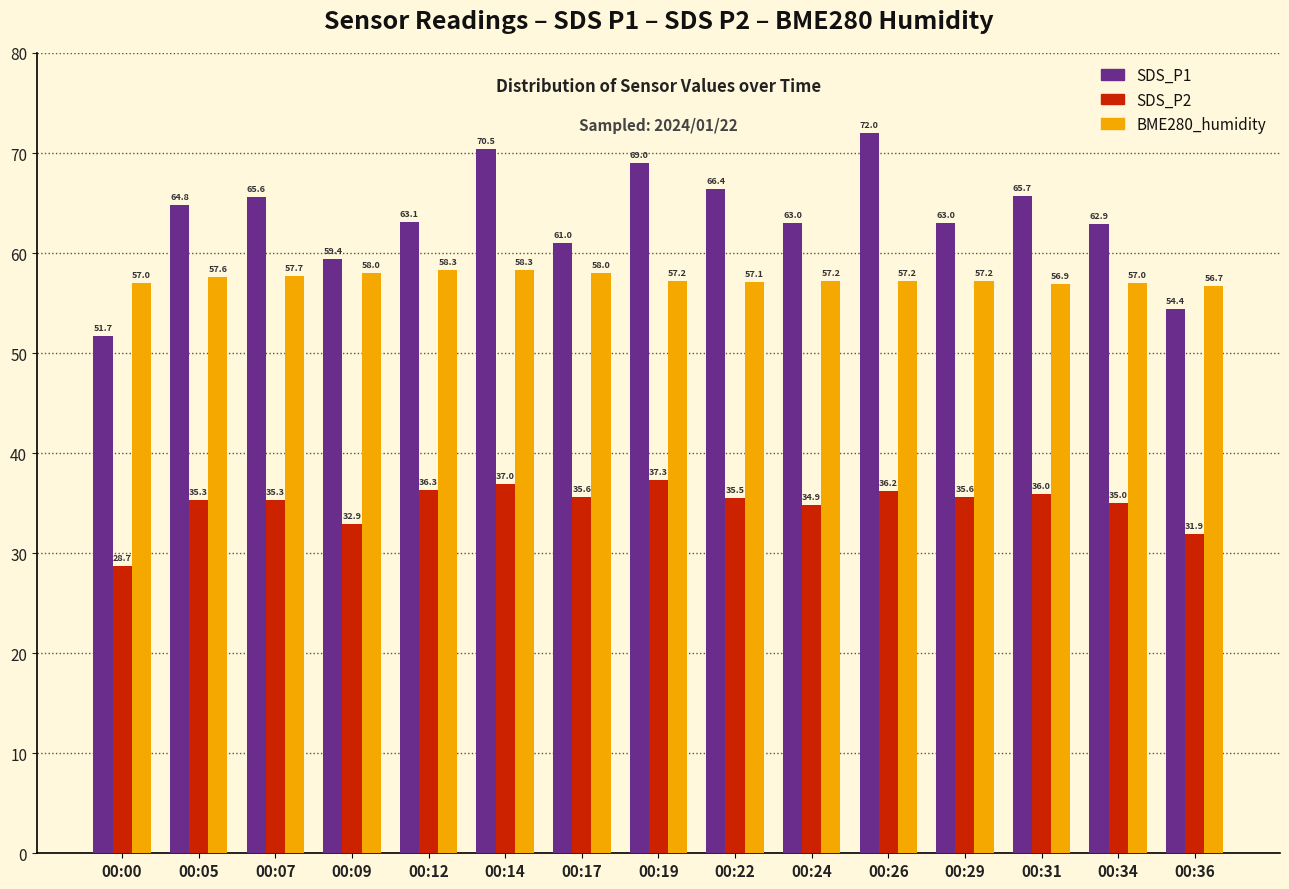

List the series in order of their peak value, lowest first.

SDS_P2, BME280_humidity, SDS_P1